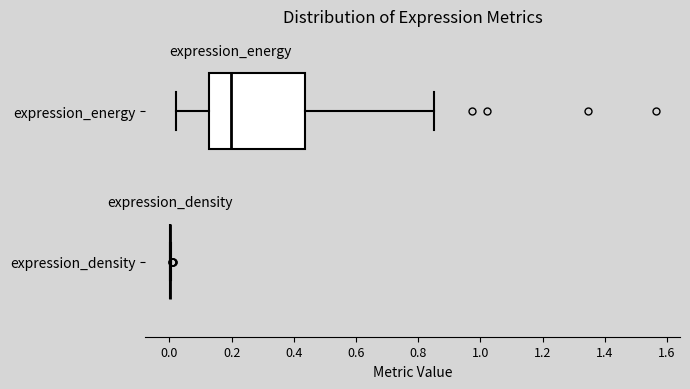

Reading bottom to top, transcribe this box plot: for each box, give where its median line is, the range the box spans, and where its two whiskers end, as read against the x-axis. The values are not printed on the chart, so give them approximately, as read against the axis.

expression_density: box collapsed to a line at 0.00, whiskers 0.00 to 0.00
expression_energy: median 0.20, box 0.12 to 0.44, whiskers 0.02 to 0.84